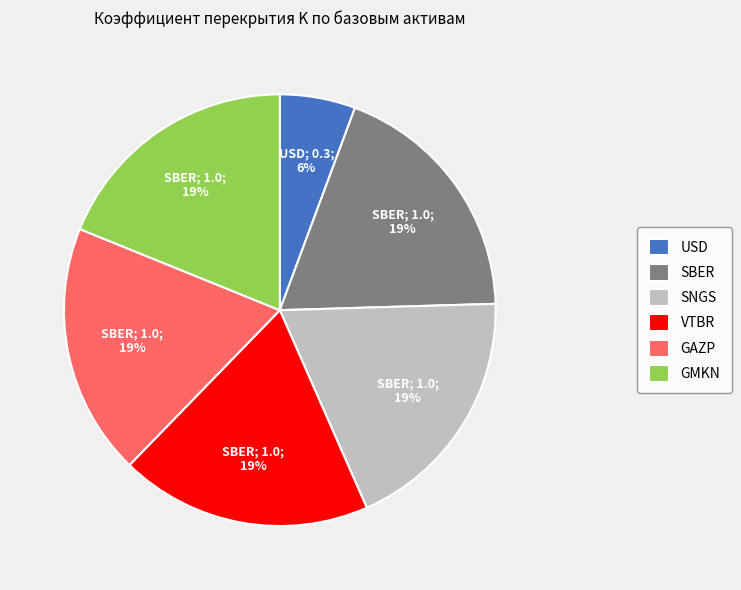

How many segments does this pie chart have?

6